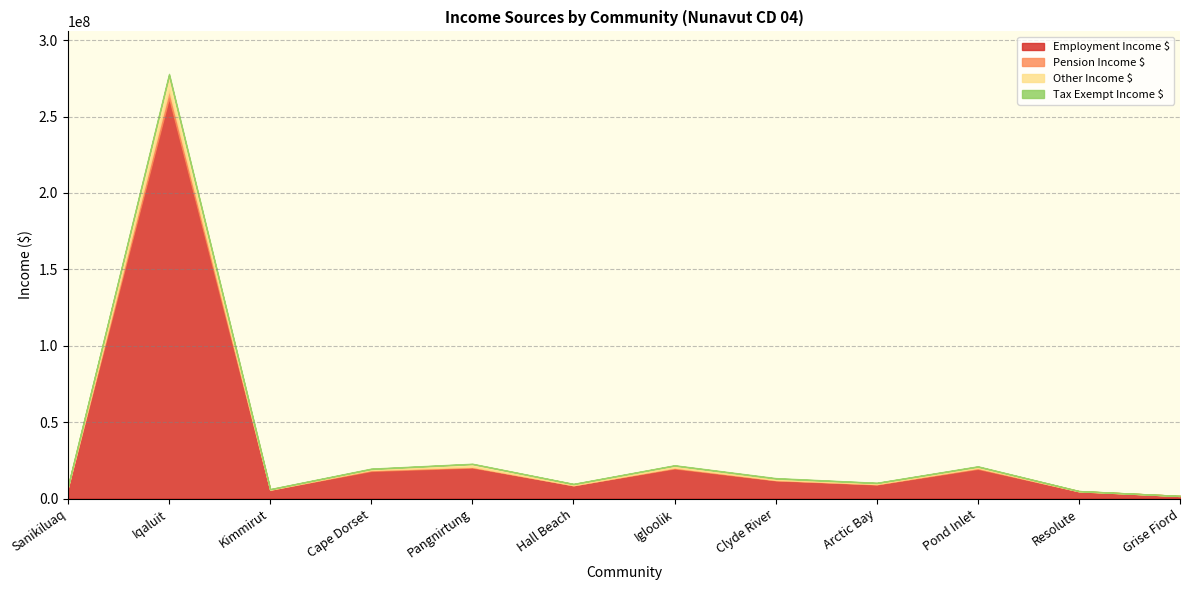

What is the spread (max minus min) of values at Cape Dorset?

17811000